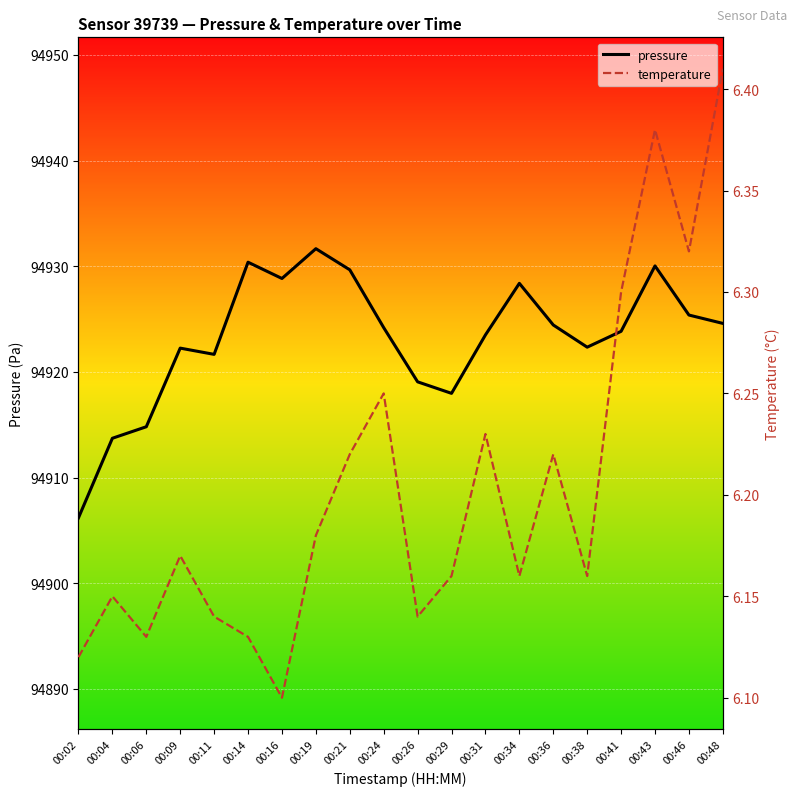

How many lines are shown in the chart?

2